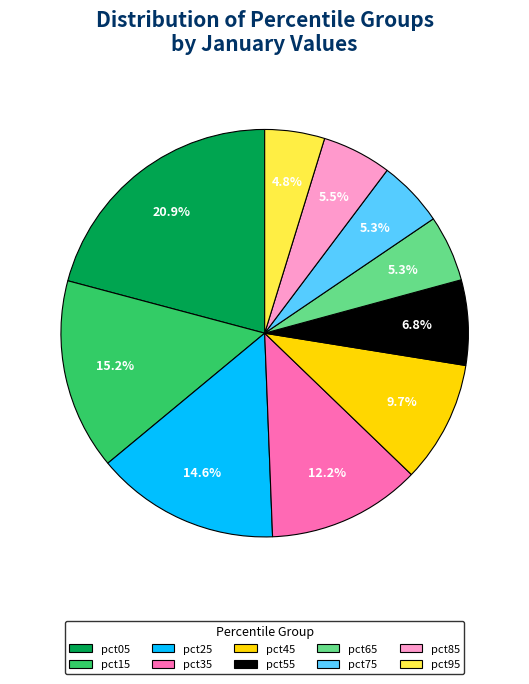

How many segments does this pie chart have?

10